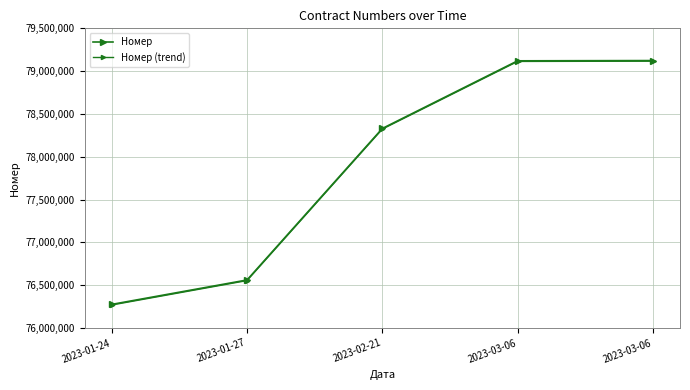

How many lines are shown in the chart?

2